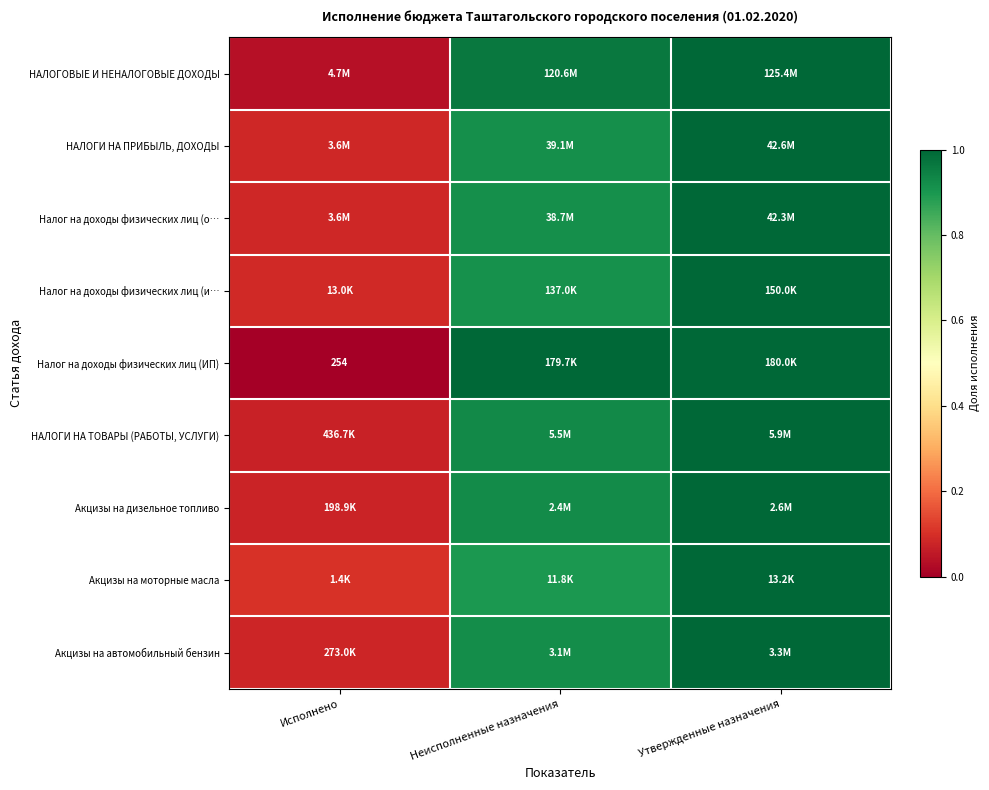

At which label is НАЛОГОВЫЕ И НЕНАЛОГОВЫЕ ДОХОДЫ closest to 0?

Исполнено